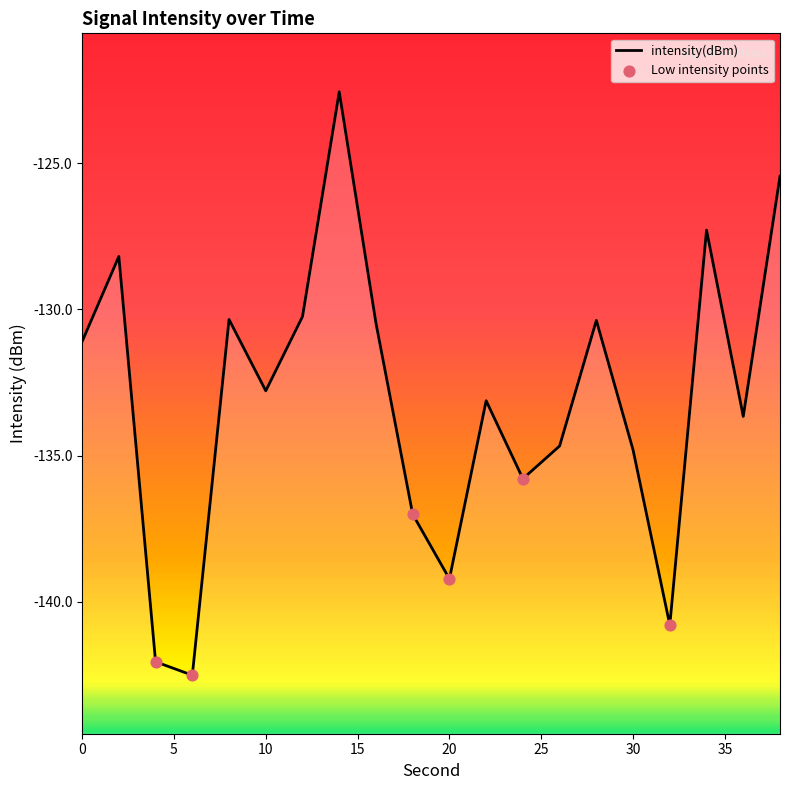

Which has a higher value, 32 or 14?

14